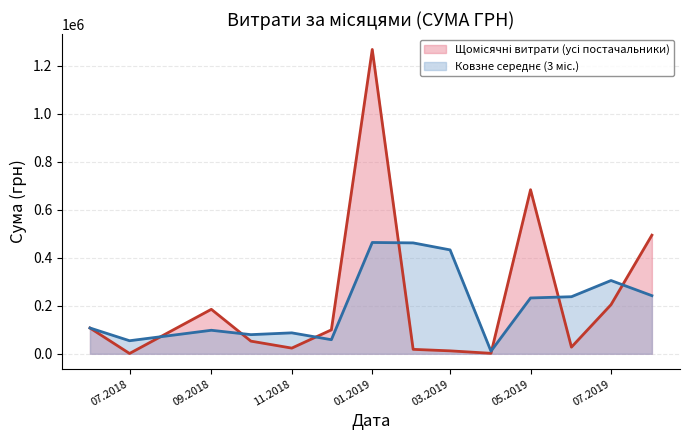

What is the difference between the highest and lowest values at 09.2018?

87214.5